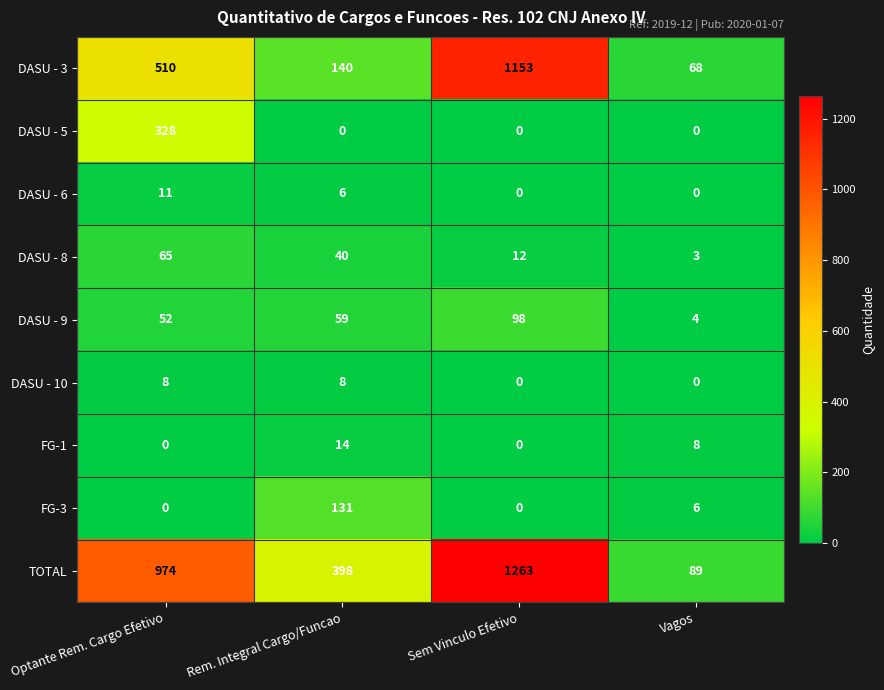

True or false: DASU - 8 has a value of 3 at Vagos.

True